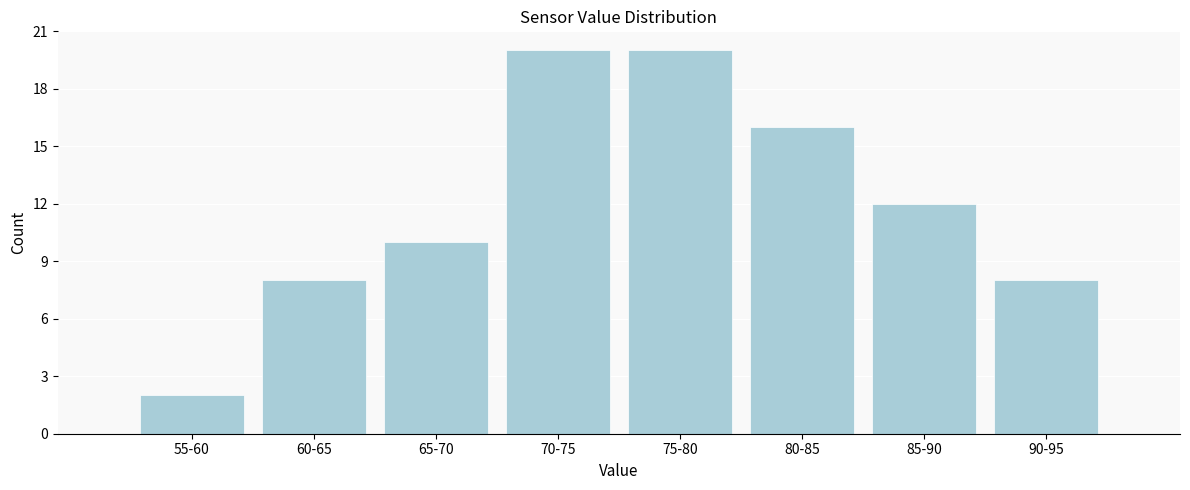

Reading right to left, transcribe all the data shown in this chart.

90-95=8	85-90=12	80-85=16	75-80=20	70-75=20	65-70=10	60-65=8	55-60=2